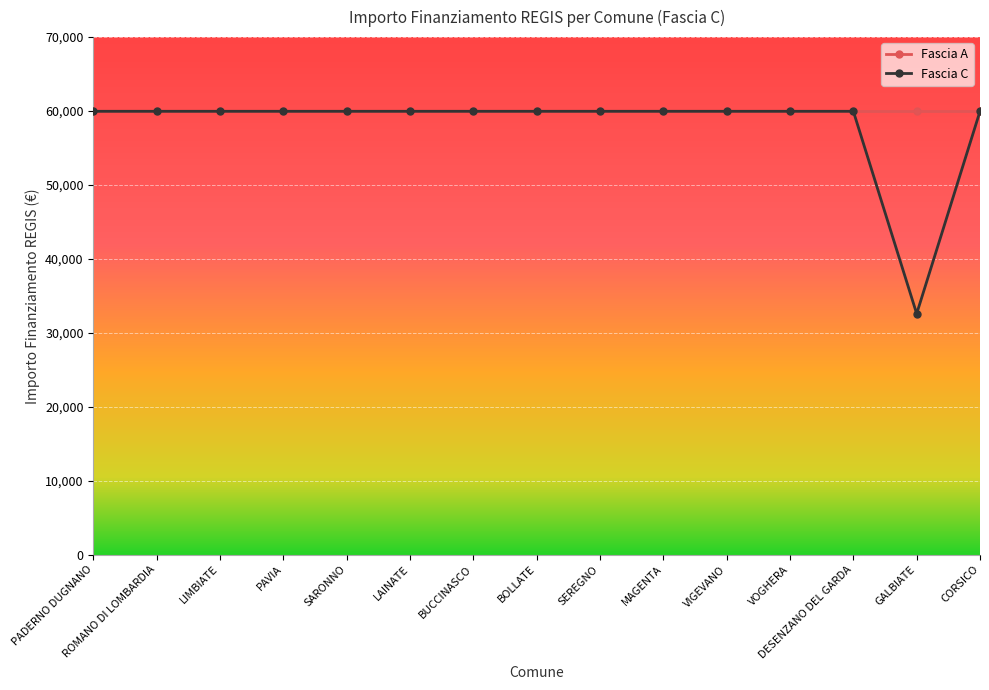

How many distinct data groups are displayed?

2